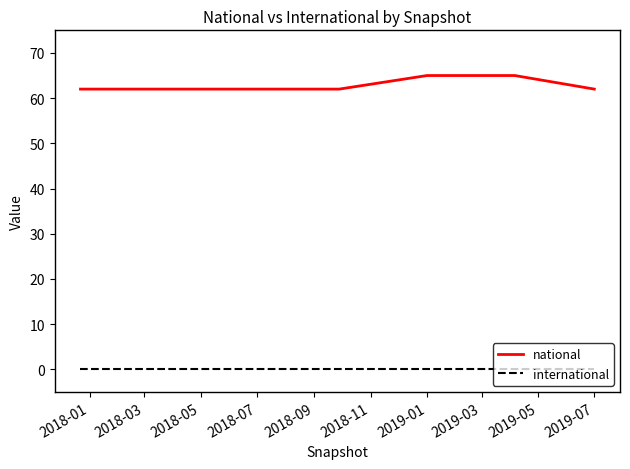

What is the highest value of the national series?

65